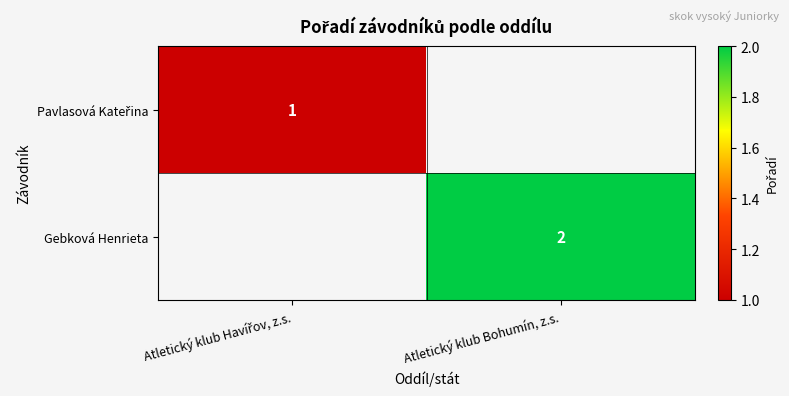

Is it true that Gebková Henrieta equals 2 at Atletický klub Bohumín, z.s.?

True